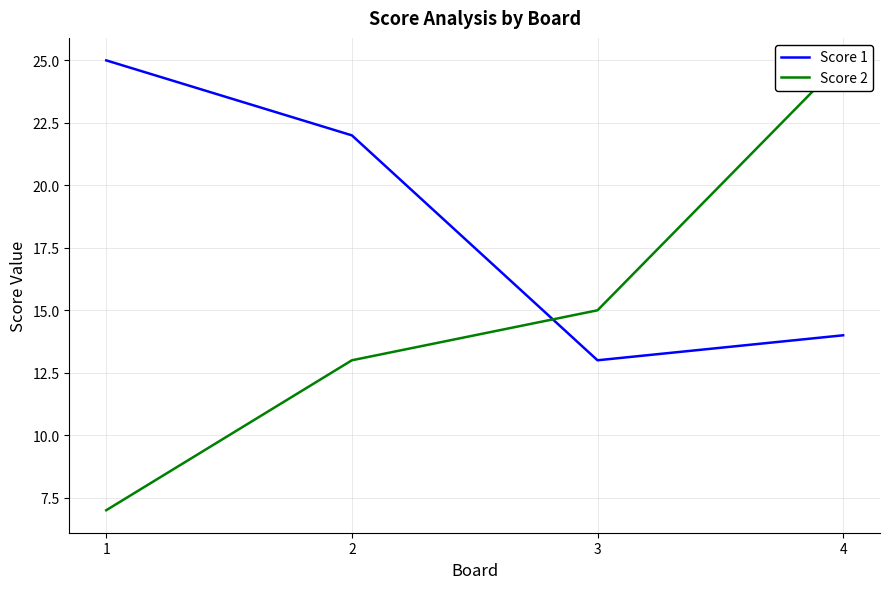

Reading right to left, what are all the values shown in this chart?

Score 1: 4=14	3=13	2=22	1=25
Score 2: 4=25	3=15	2=13	1=7